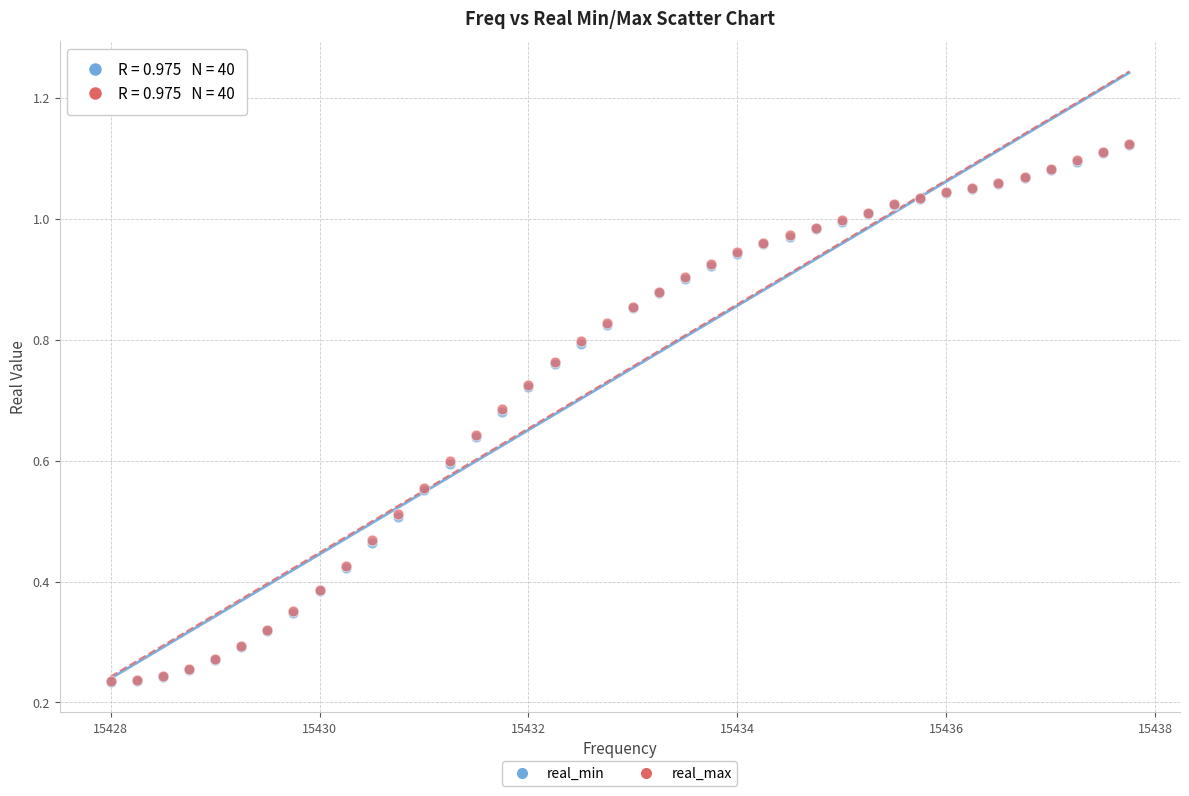

What are all the series names shown in the legend?

real_min, real_max